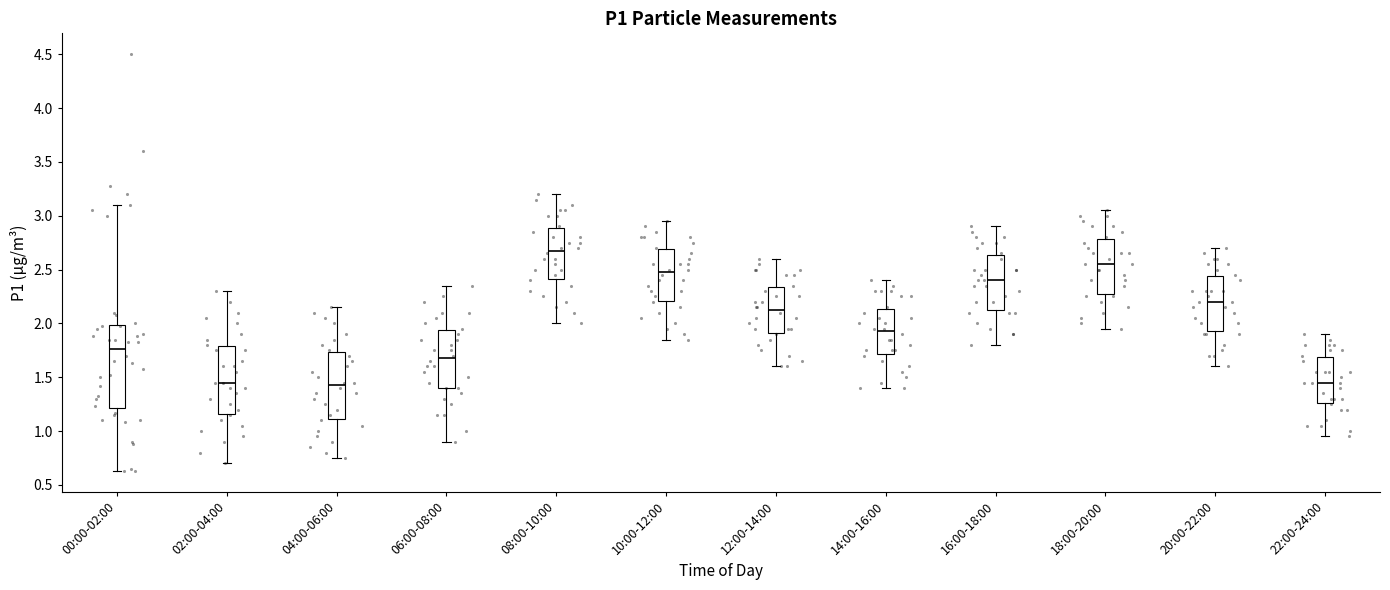

Which box is the tallest, from its lower edge to its upper edge?

00:00-02:00